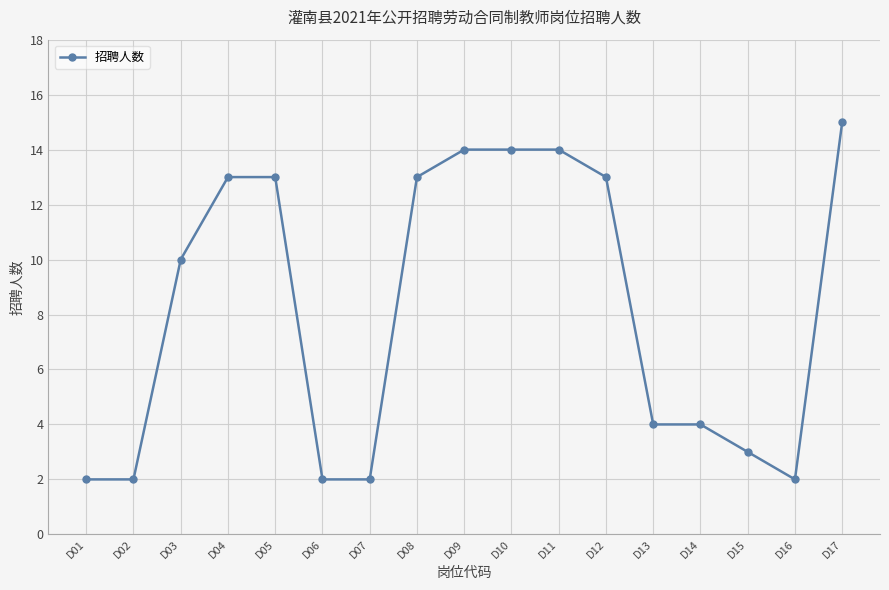

At which label is the value closest to 8?

D03